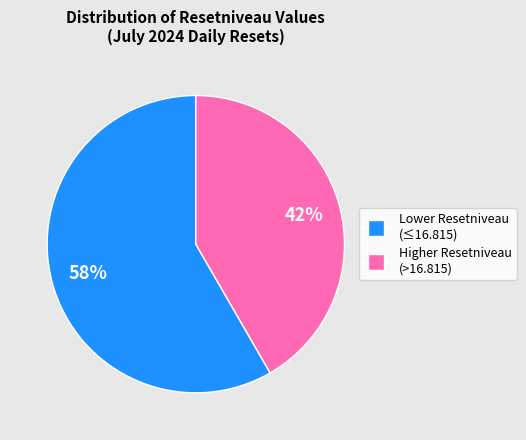

Is there any slice that represents more than half of the pie?

Yes